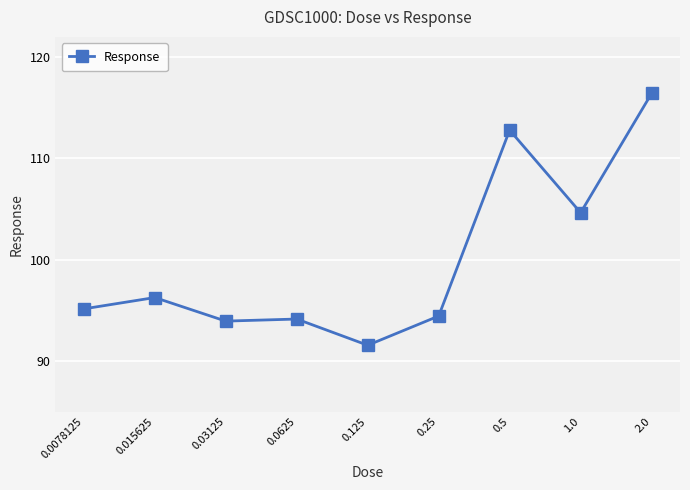

What is the difference between the maximum and second lowest values?

22.5